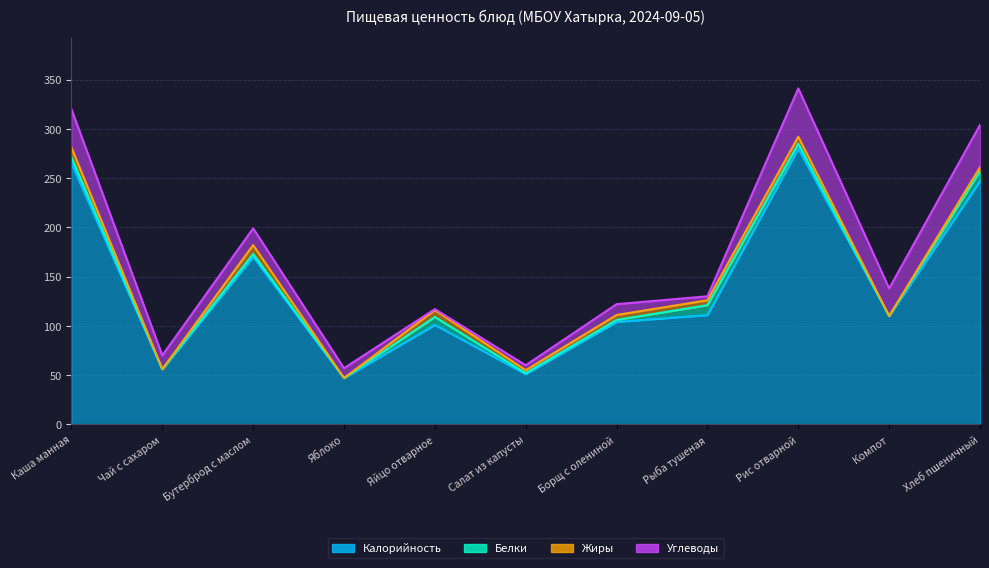

Reading left to right, transcribe all the data shown in this chart.

Калорийность: 265	56	170	47	101	51	104	111	280	110	247
Белки: 6	0	3	0	8	1	2	10	5	0	10
Жиры: 10	0	9	0	7	3	5	5	7	0	4
Углеводы: 39	14	17	10	1	5	11	4	49	28	43